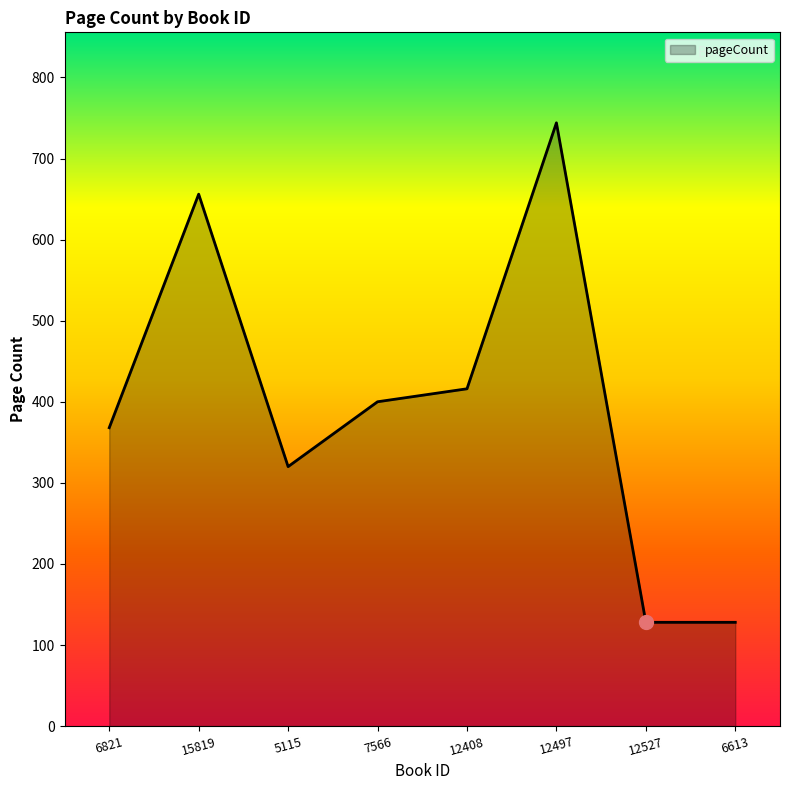

What is the maximum value shown in the chart?

744